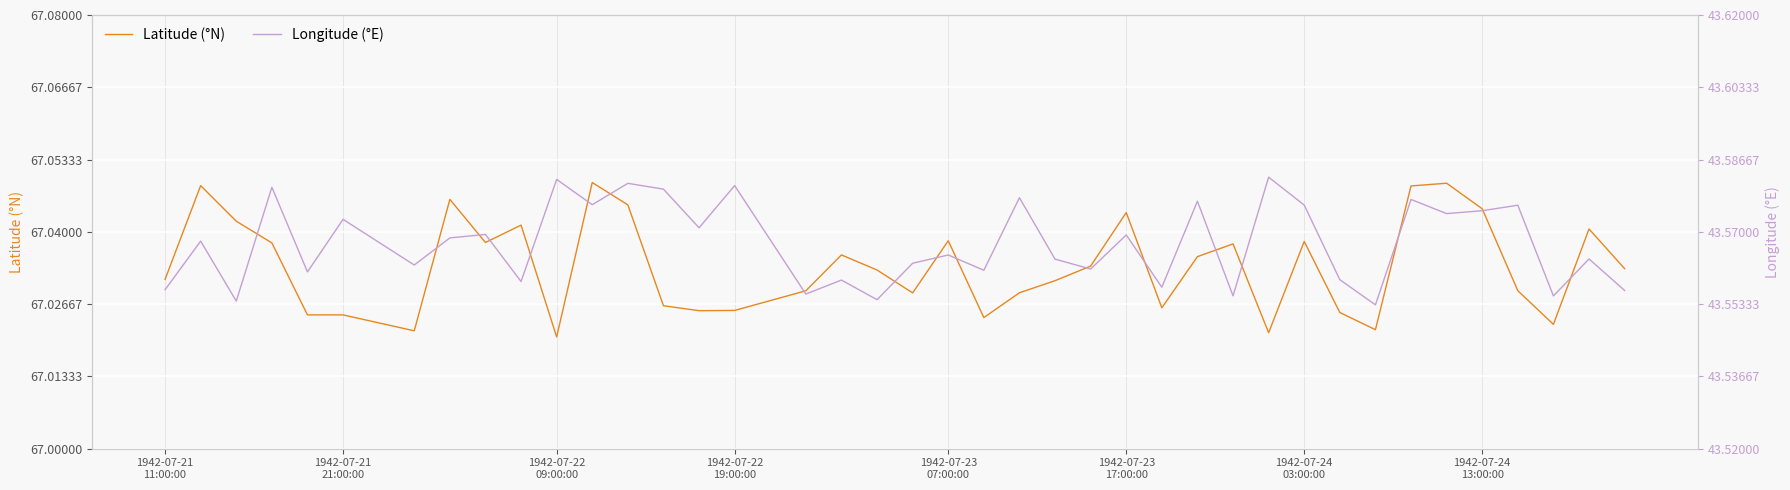

List the series in order of their peak value, lowest first.

Longitude (°E), Latitude (°N)